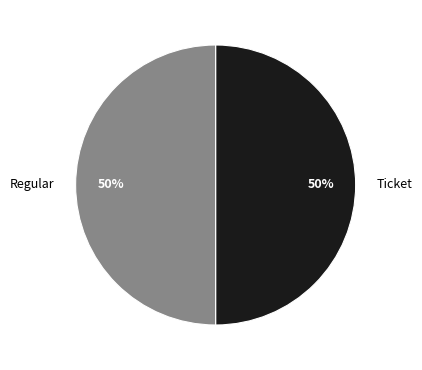

How many segments does this pie chart have?

2